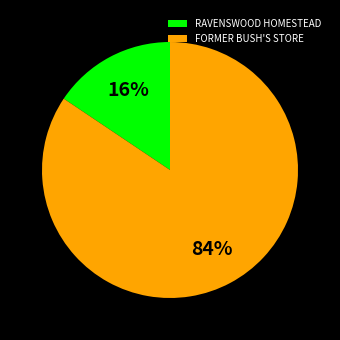

To the nearest percent, what is the average slice percentage?

50%